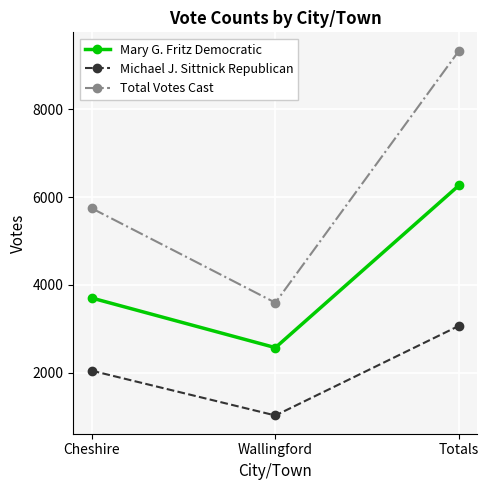

Reading left to right, what are all the values shown in this chart?

Mary G. Fritz Democratic: Cheshire=3702	Wallingford=2570	Totals=6272
Michael J. Sittnick Republican: Cheshire=2045	Wallingford=1024	Totals=3069
Total Votes Cast: Cheshire=5747	Wallingford=3594	Totals=9341